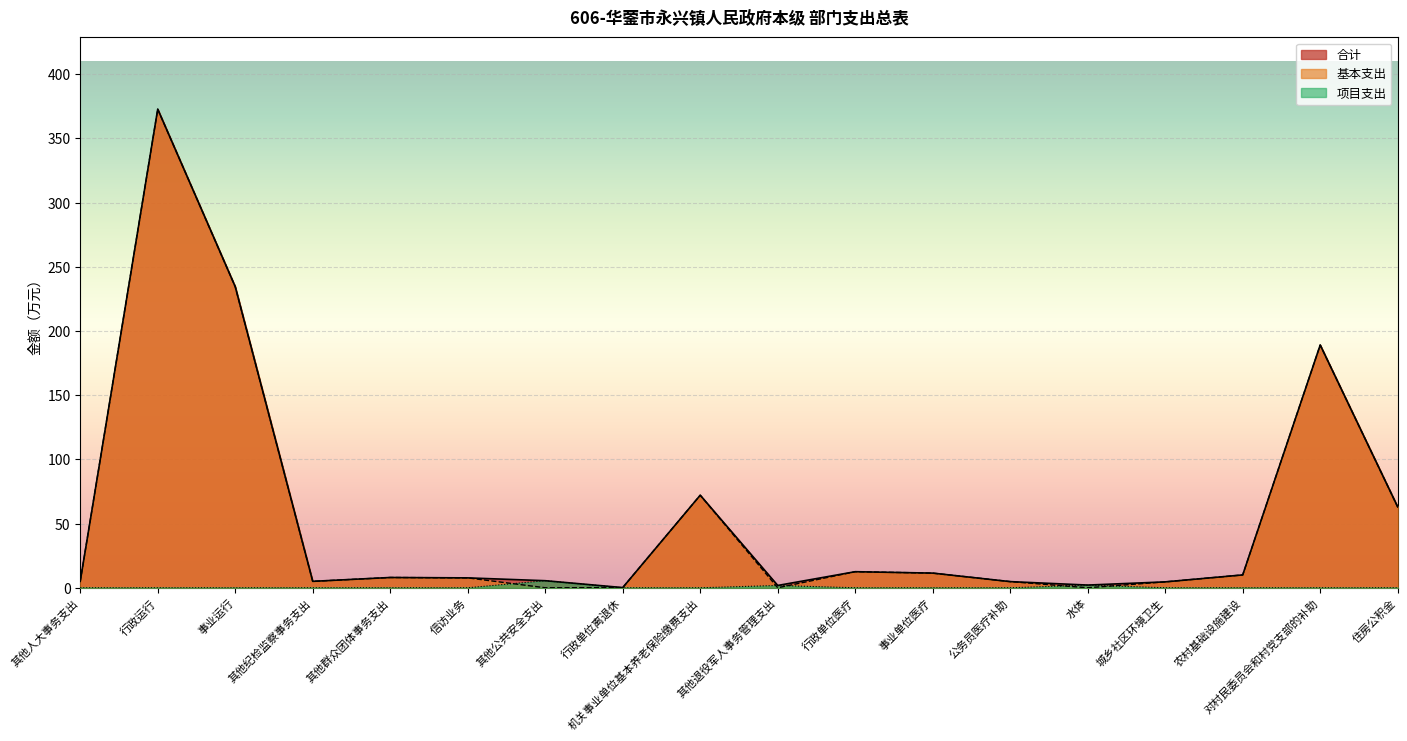

Where is 基本支出 nearest to the value 186?

对村民委员会和村党支部的补助